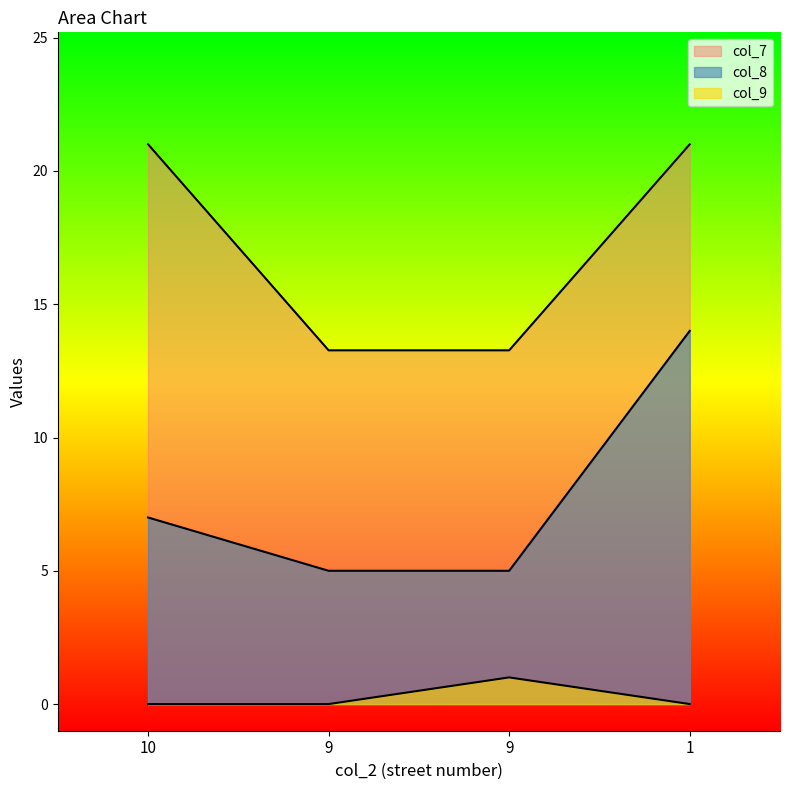

True or false: col_8 and col_9 cross at least once.

False